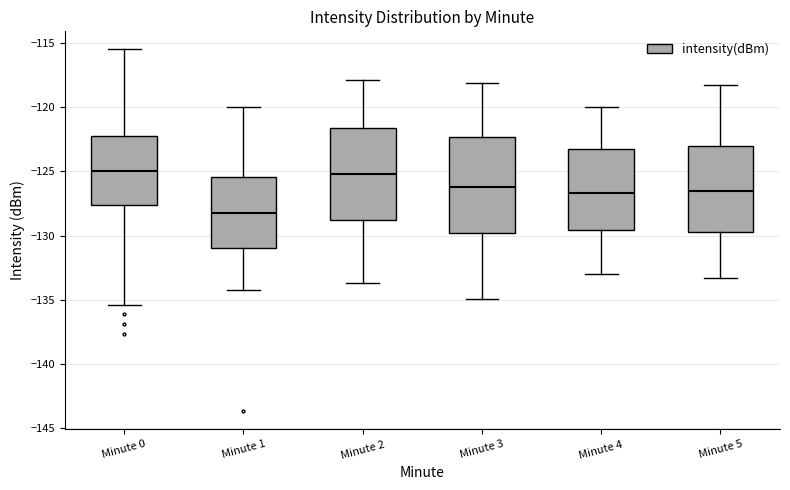

Reading left to right, transcribe this box plot: for each box, give where its median line is, the range the box spans, and where its two whiskers end, as read against the y-axis. The values are not printed on the chart, so give them approximately, as read against the axis.

Minute 0: median -125.0, box -127.5 to -122.5, whiskers -135.5 to -115.5
Minute 1: median -128.0, box -131.0 to -125.5, whiskers -134.0 to -120.0
Minute 2: median -125.0, box -129.0 to -121.5, whiskers -133.5 to -118.0
Minute 3: median -126.0, box -130.0 to -122.5, whiskers -135.0 to -118.0
Minute 4: median -126.5, box -129.5 to -123.5, whiskers -133.0 to -120.0
Minute 5: median -126.5, box -129.5 to -123.0, whiskers -133.5 to -118.5